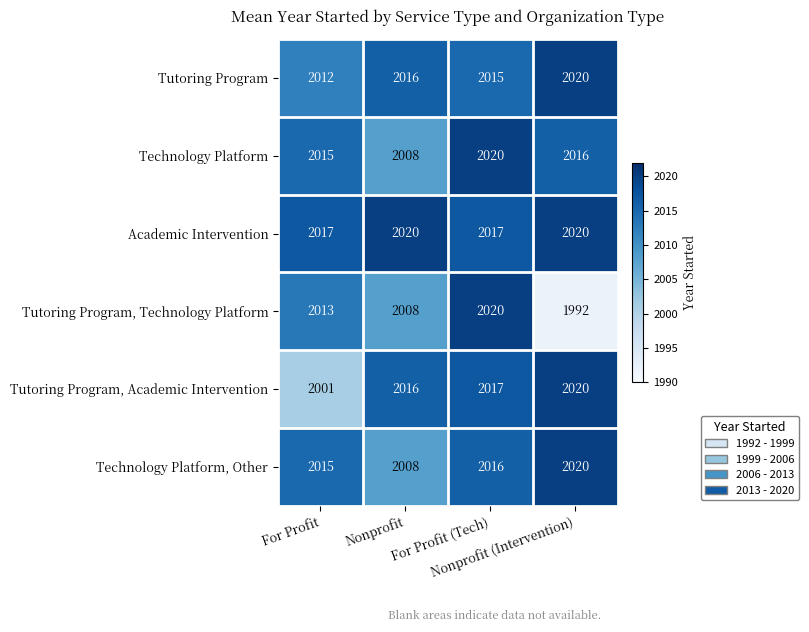

What is the minimum value shown in the chart?

1992